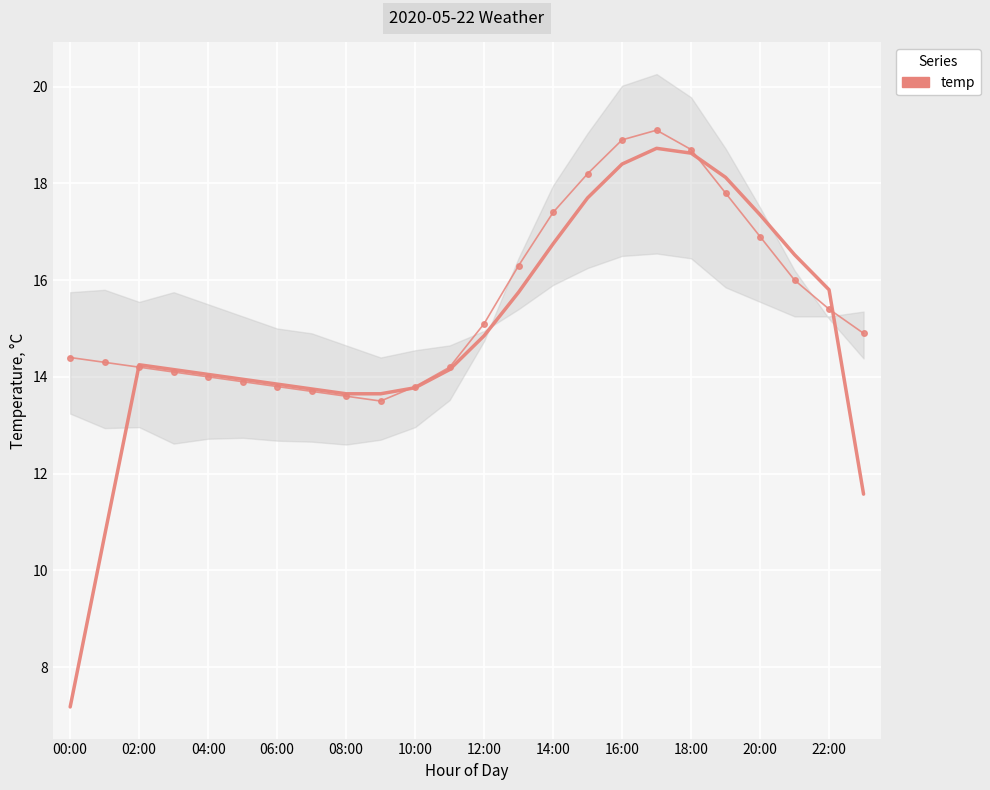

What is the spread (max minus min) of values at 22:00?

0.4